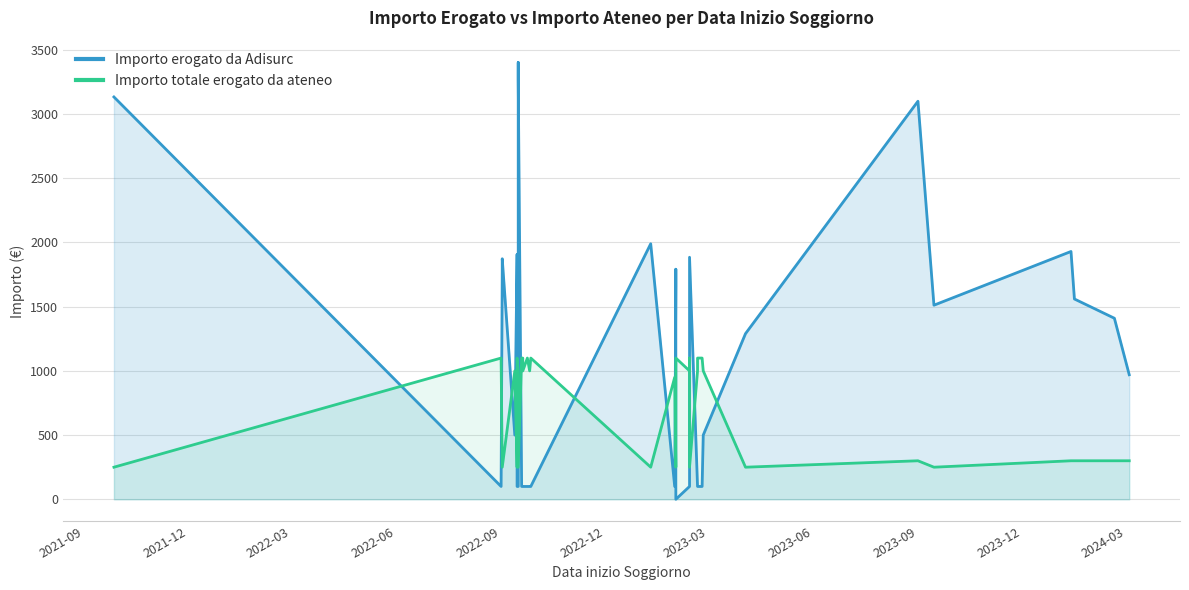

True or false: Importo totale erogato da ateneo and Importo erogato da Adisurc intersect in this chart.

True